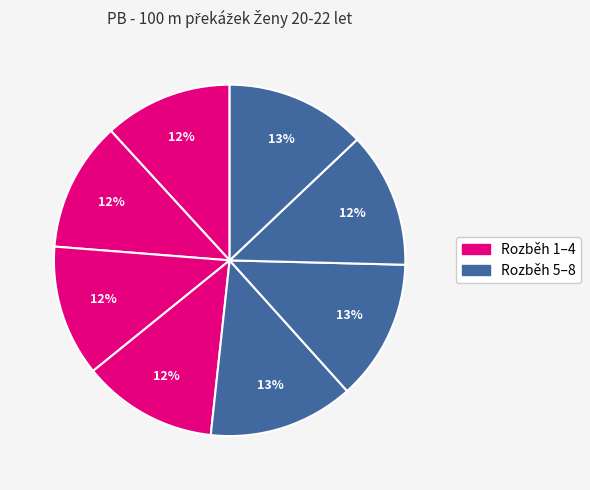

How many segments does this pie chart have?

8